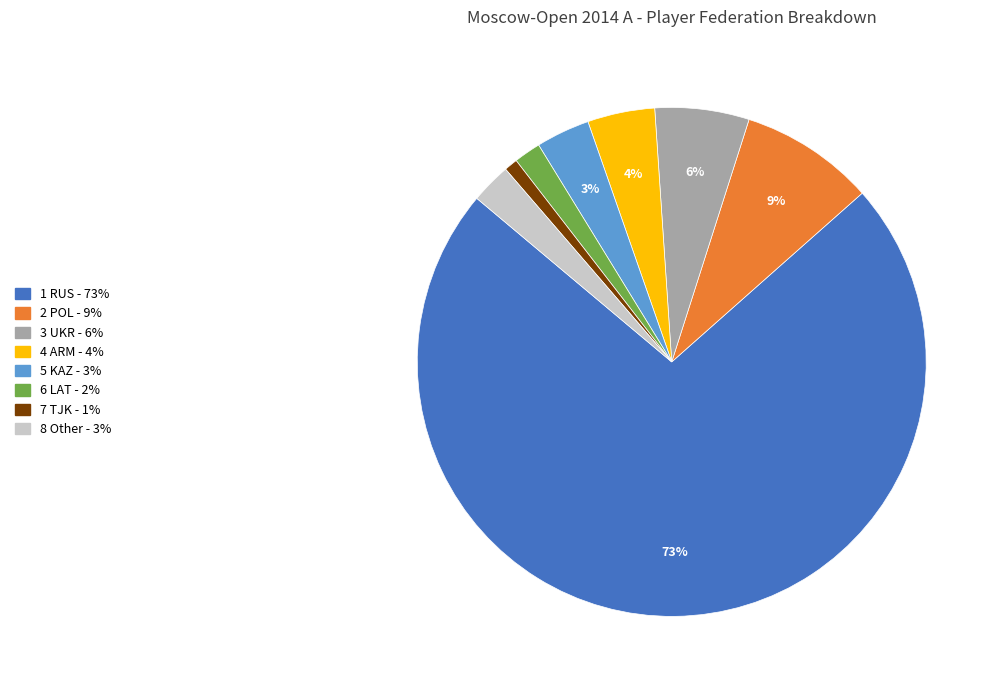

To the nearest percent, what is the average slice percentage?

12%